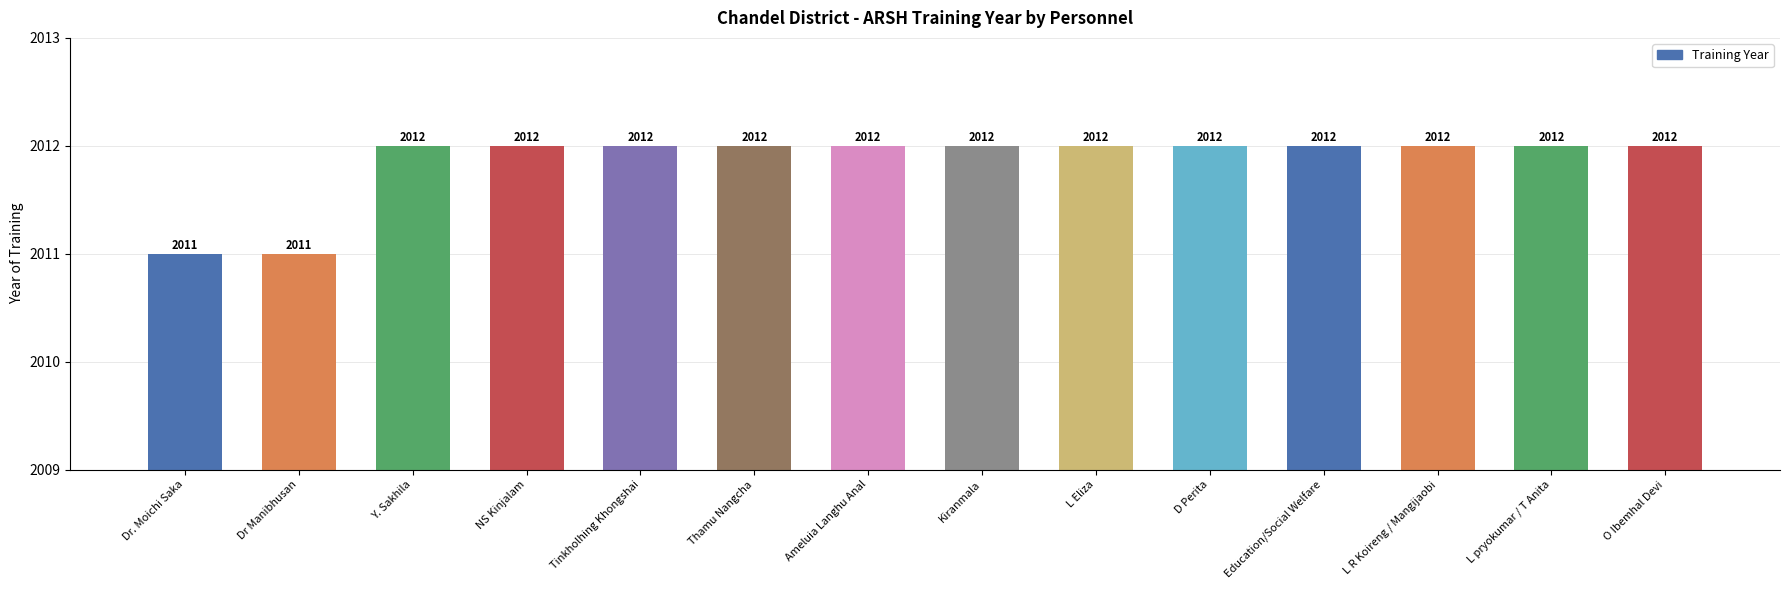

True or false: the data shows 2012 at Kiranmala.

True